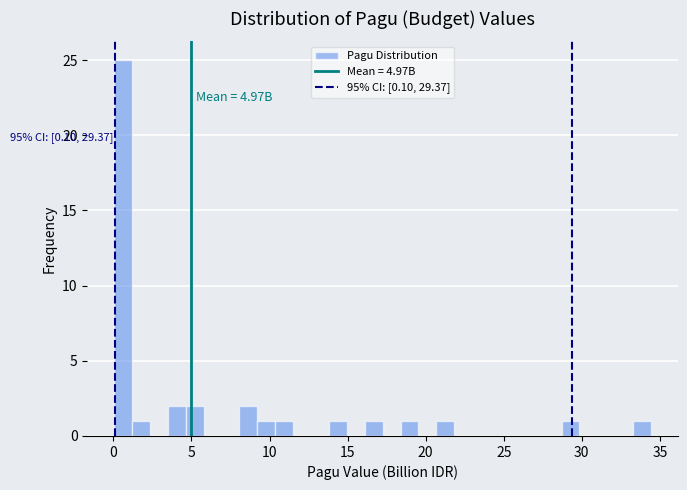

Read against the x-axis, roughly where is the centre of the tallest bar?

0.5